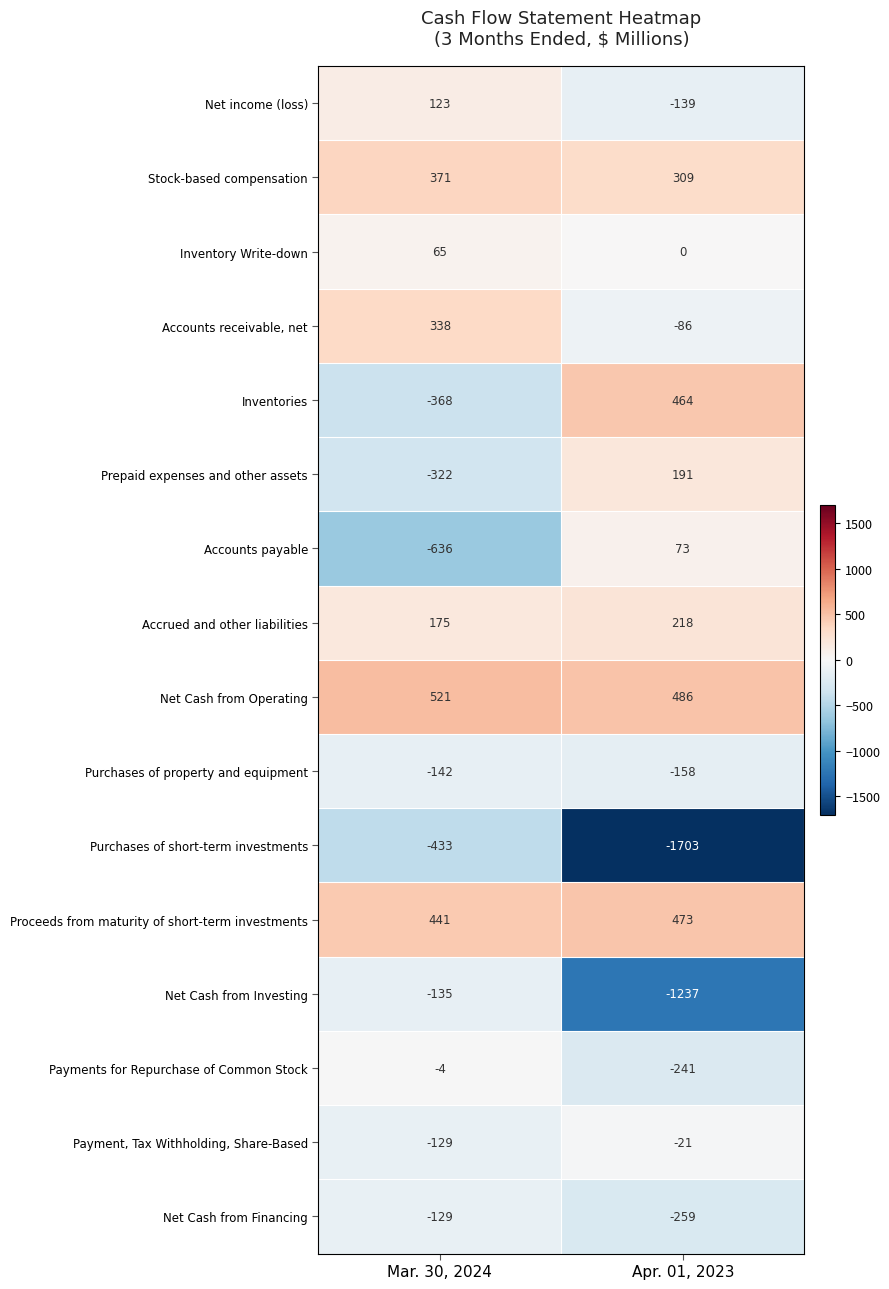

At which label is Purchases of property and equipment closest to -150?

Mar. 30, 2024